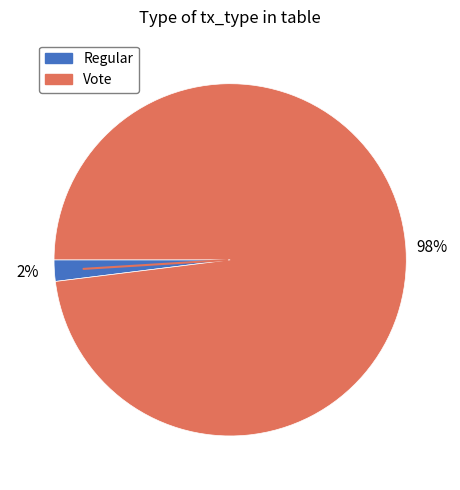

Is there any slice that represents more than half of the pie?

Yes